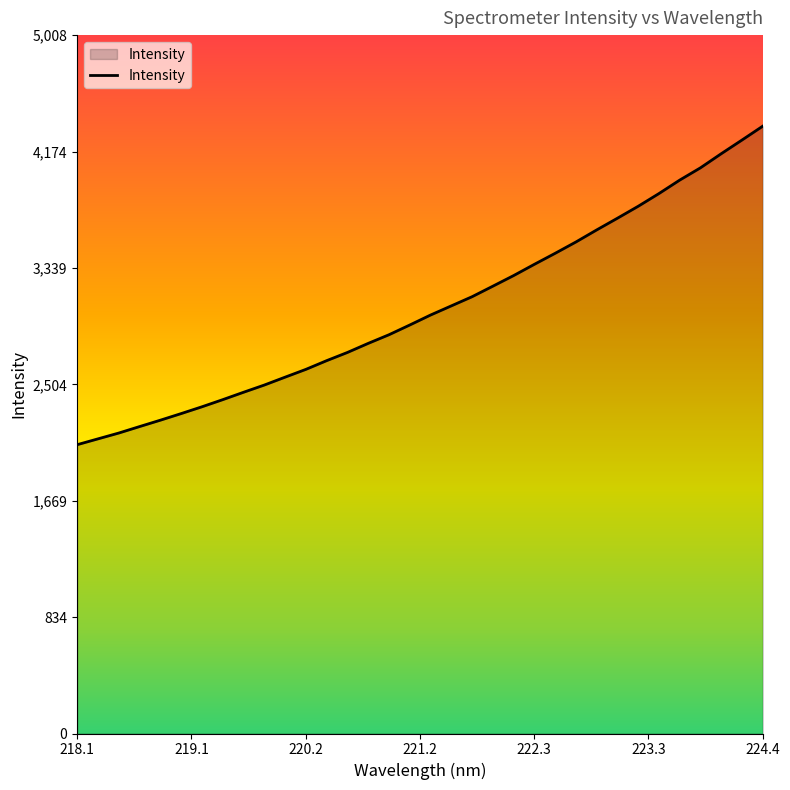

True or false: there are more than 2 points higher than both neighbors.

False